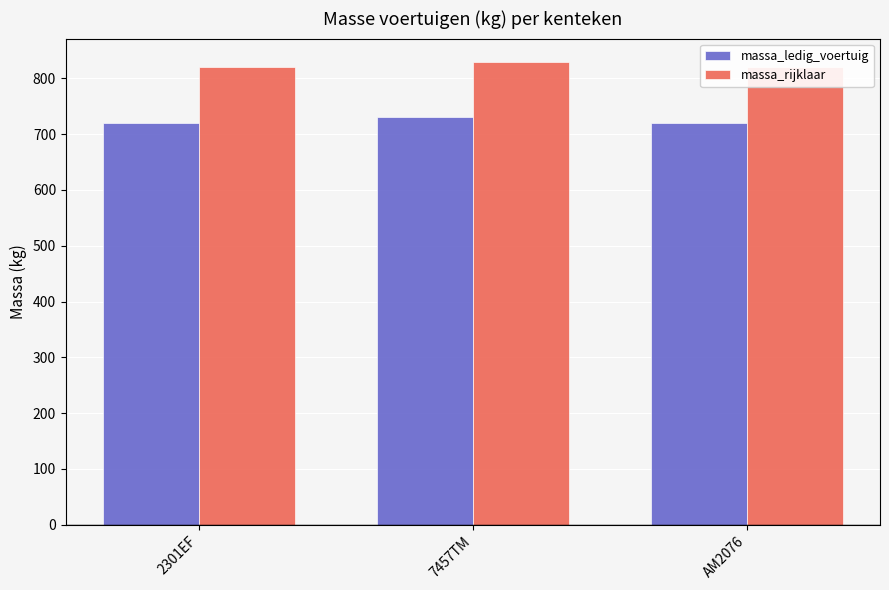

Which series has the largest total across all categories?

massa_rijklaar